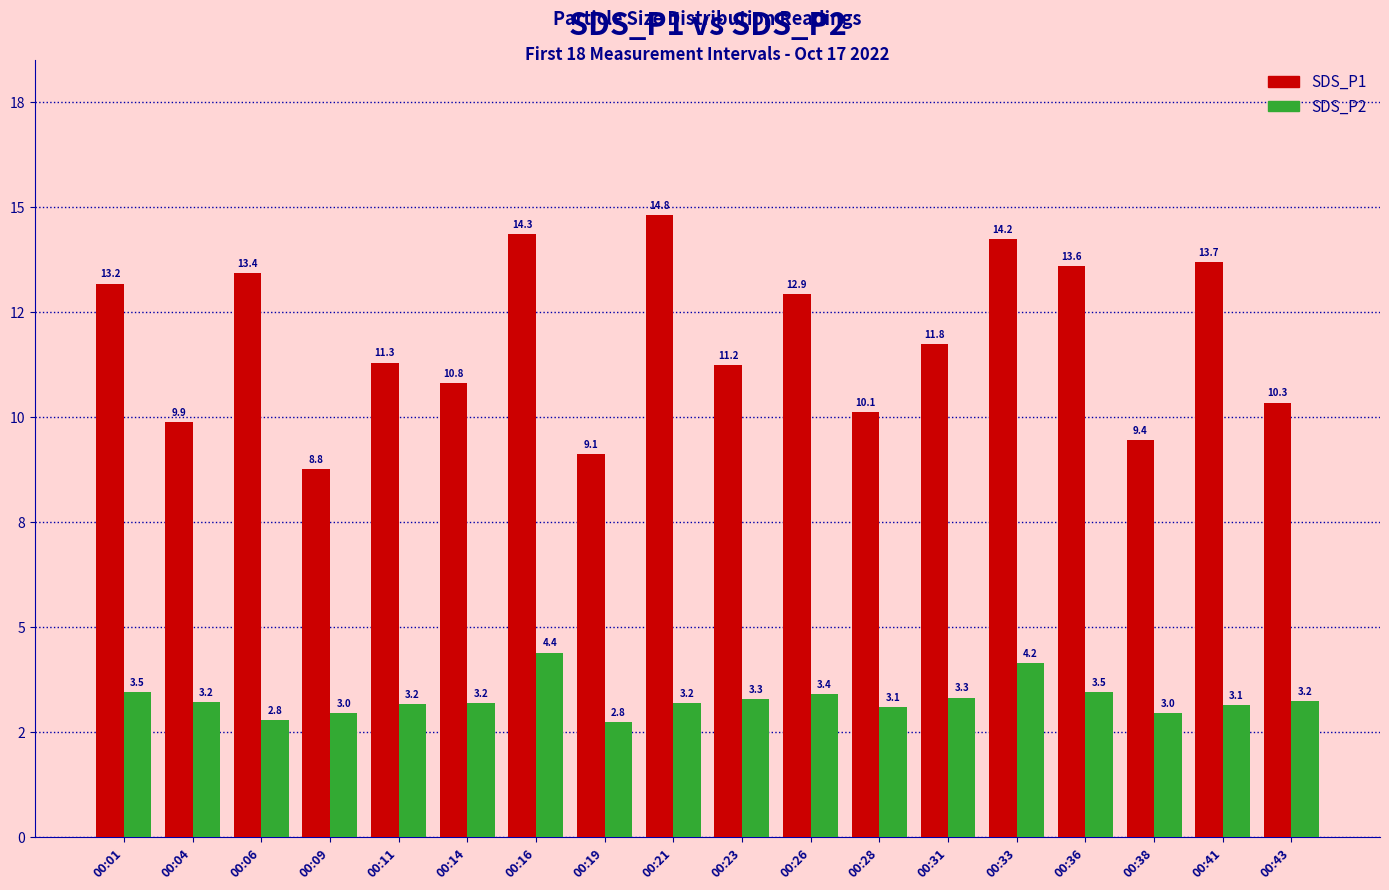

Does the chart contain any negative values?

No